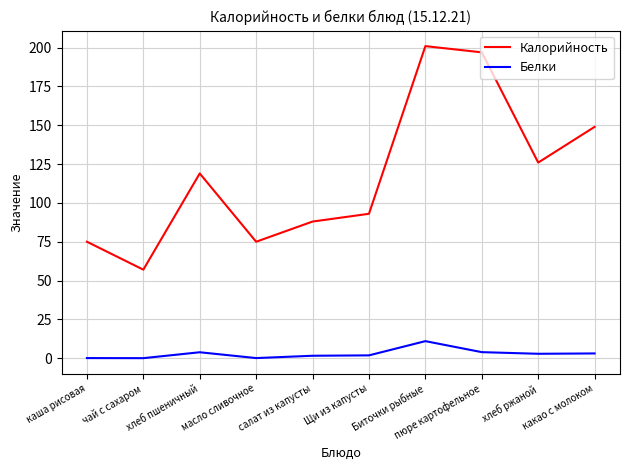

Is the value of Белки at Биточки рыбные greater than the value of Калорийность at чай с сахаром?

No